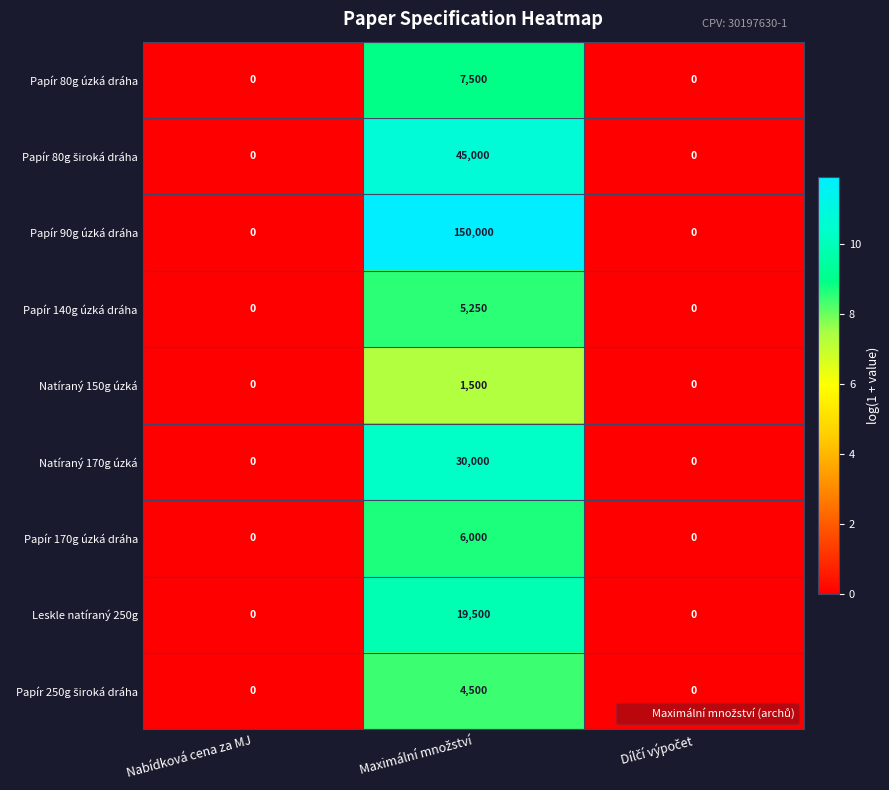

Which series has the largest total across all categories?

Papír 90g úzká dráha